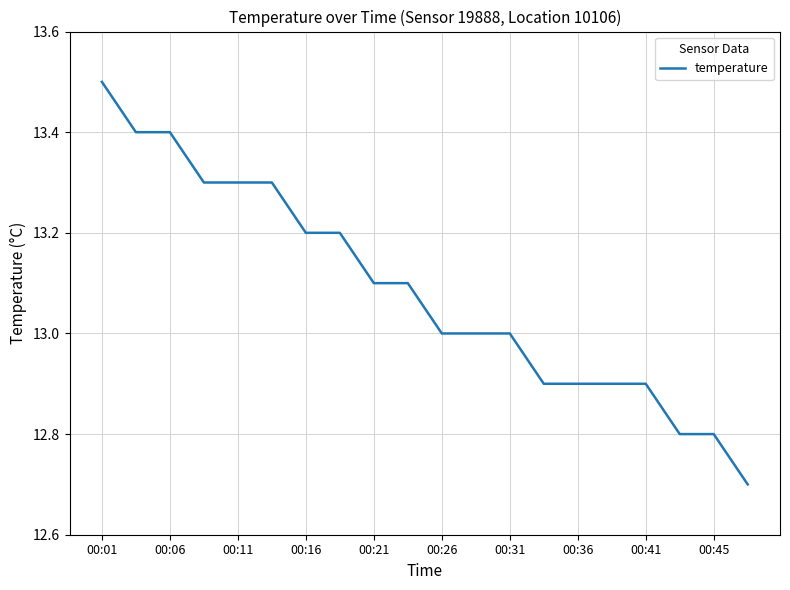

Reading right to left, list all the values displayed in this chart.

12.7	12.8	12.8	12.9	12.9	12.9	12.9	13.0	13.0	13.0	13.1	13.1	13.2	13.2	13.3	13.3	13.3	13.4	13.4	13.5